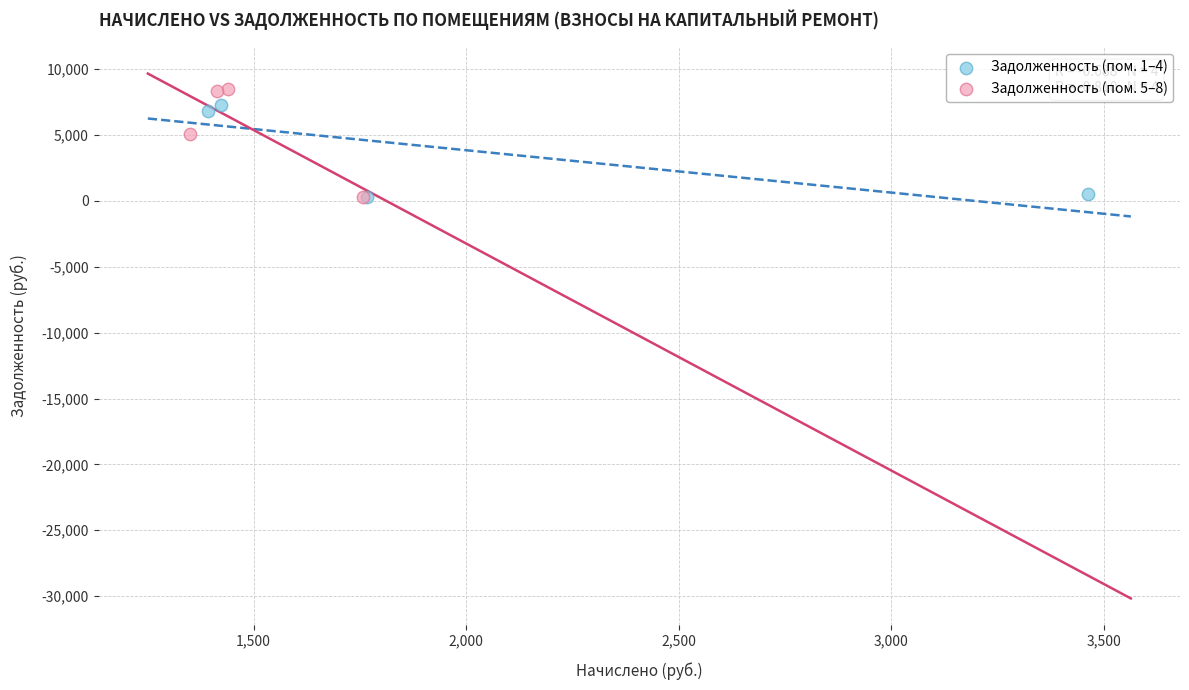

Which series has the widest spread of Y values?

Задолженность (пом. 5–8)